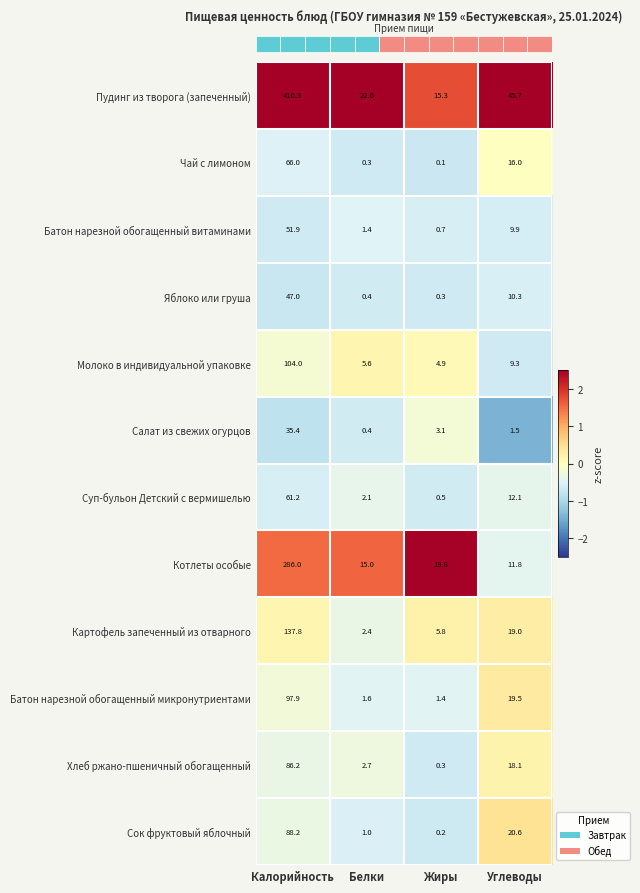

How many data points does each series have?

4